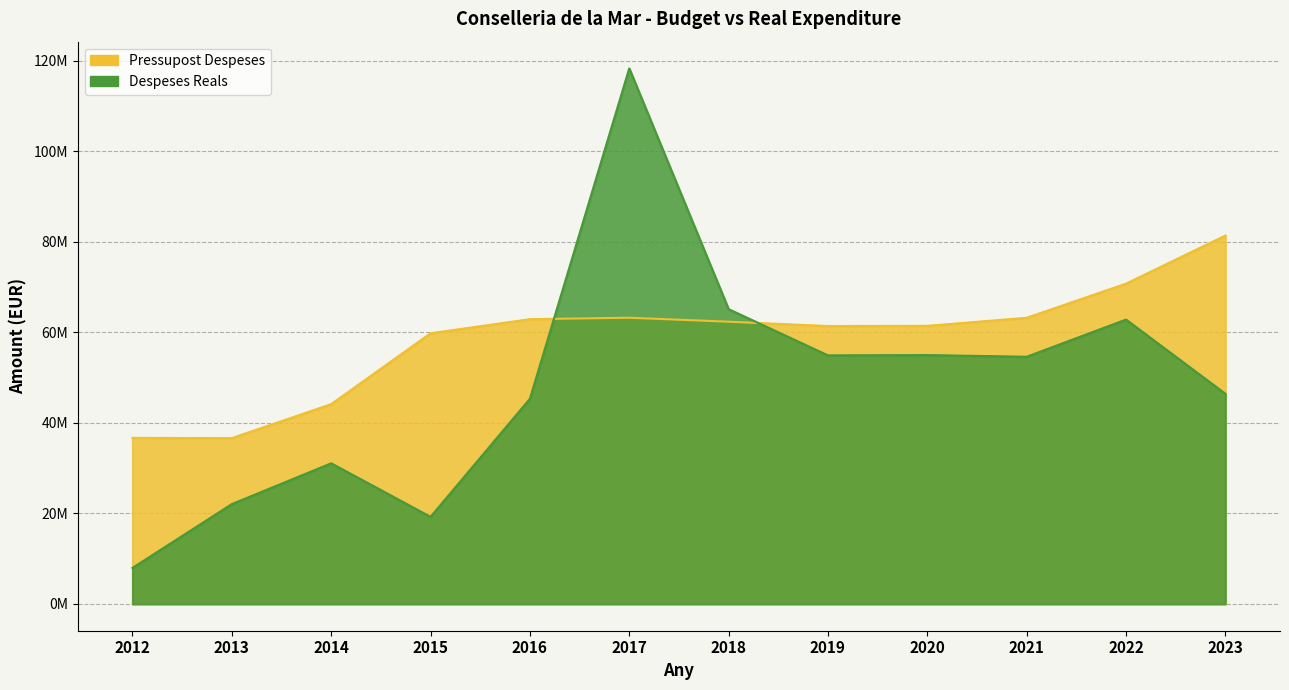

At which category is the sum across all series the highest?

2017